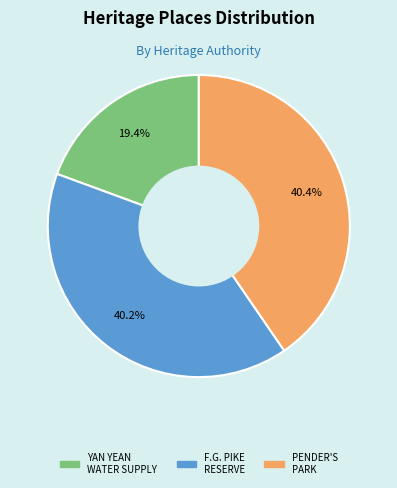

Is there a majority slice in this chart?

No